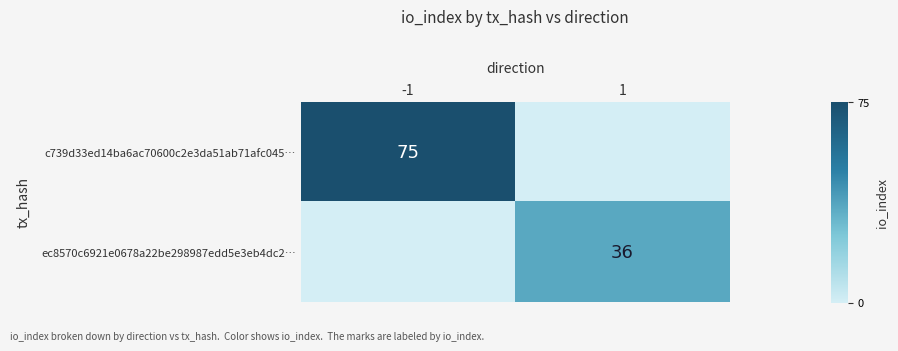

The c739d33ed14ba6ac70600c2e3da51ab71afc045… series shows 41 at -1. True or false?

False